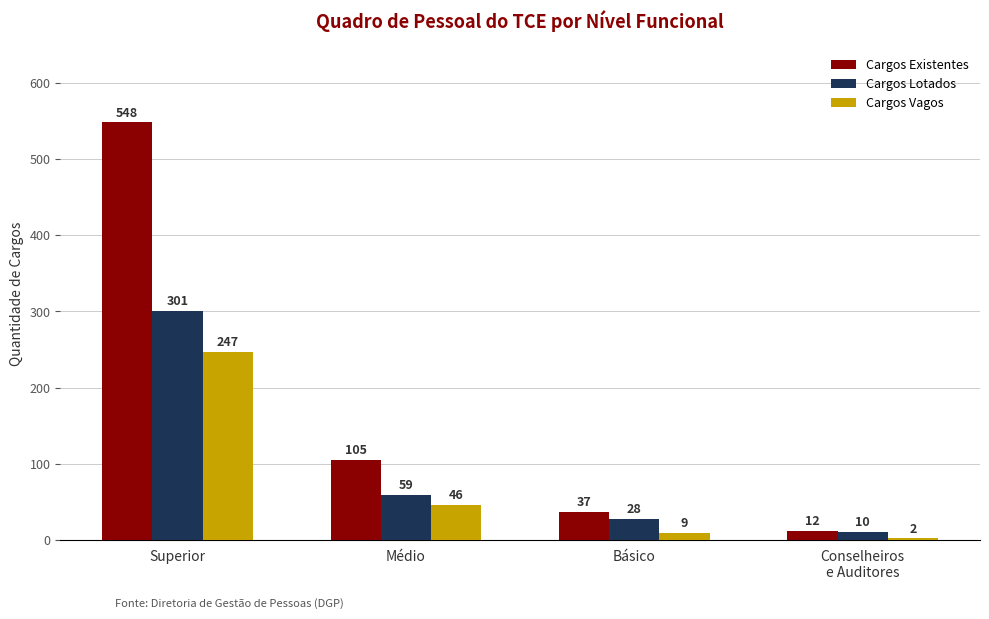

At Superior, list the series in order from smallest to largest.

Cargos Vagos, Cargos Lotados, Cargos Existentes